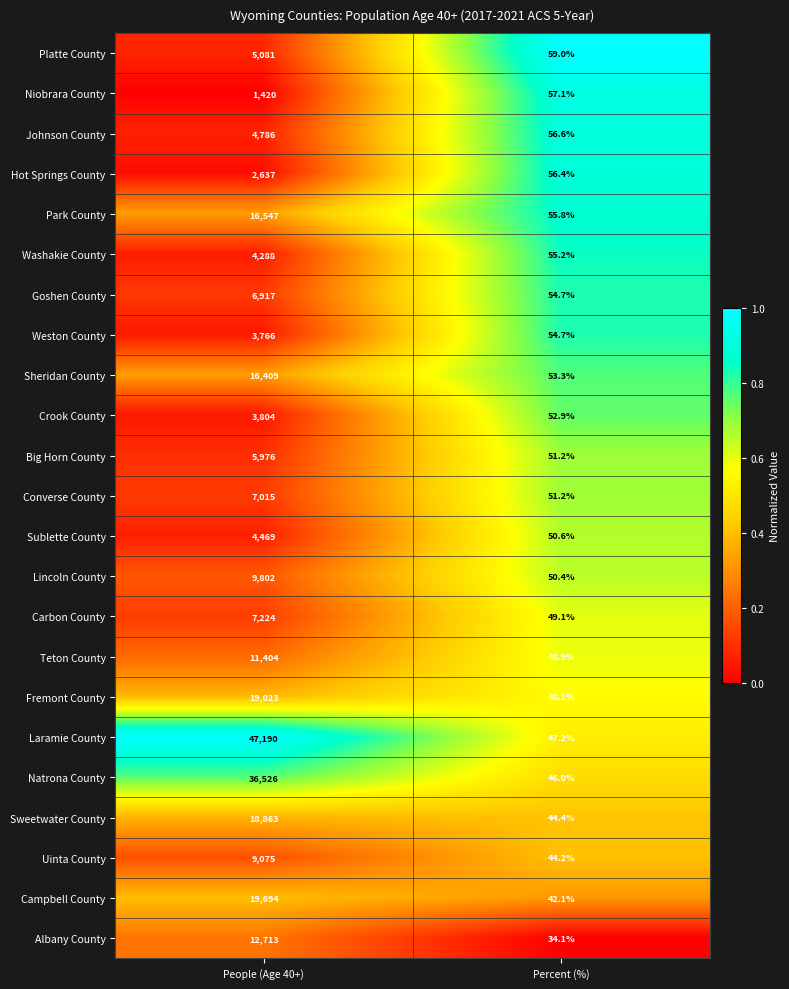

What is the difference between the Washakie County values at Percent (%) and People (Age 40+)?

4232.8